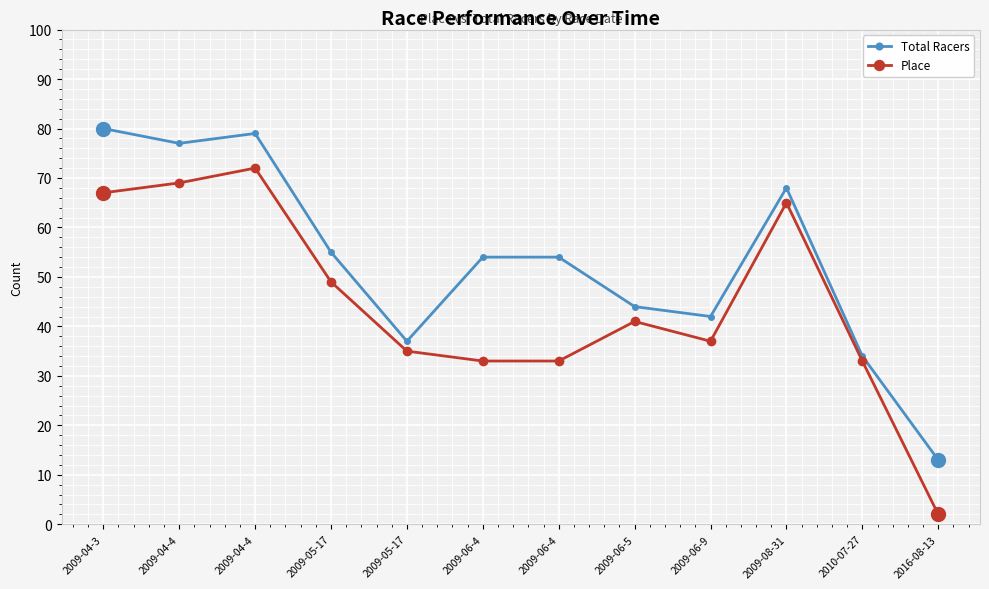

Where is the first local maximum for Place?

2009-04-4